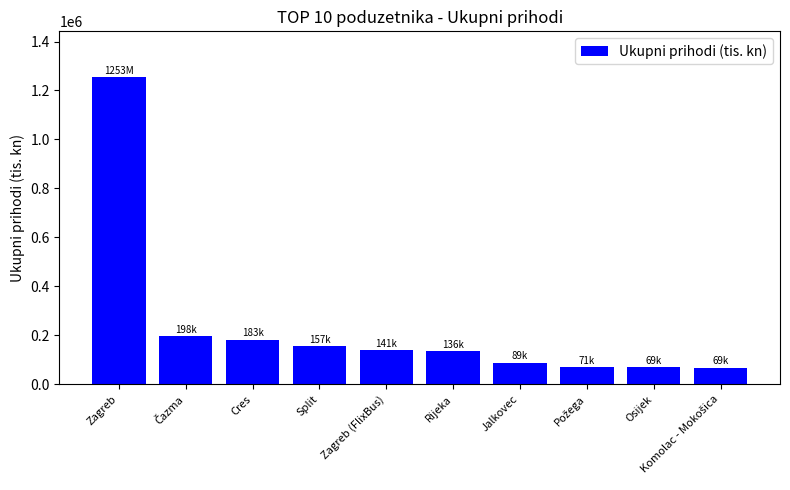

What is the change in value from Rijeka to Osijek?

-66455.9